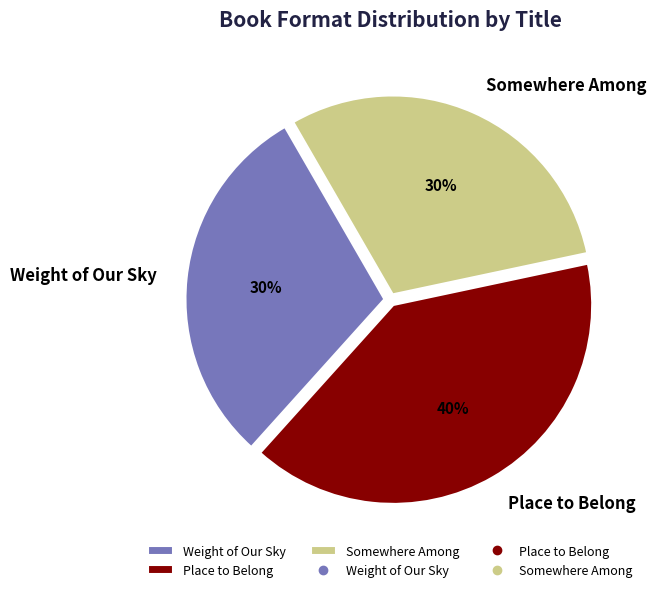

Do Somewhere Among and Place to Belong together represent more than half of the pie?

Yes